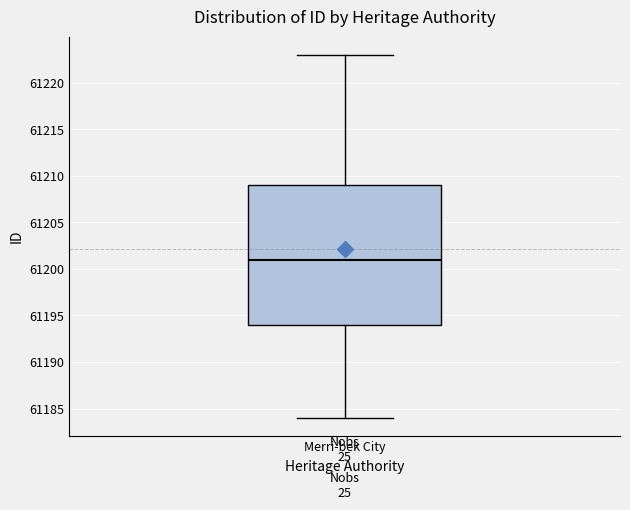

Transcribe this box plot: give where the median line is, the range the box spans, and where the two whiskers end, as read against the y-axis. The values are not printed on the chart, so give them approximately, as read against the axis.

median 61201, box 61194 to 61209, whiskers 61184 to 61223